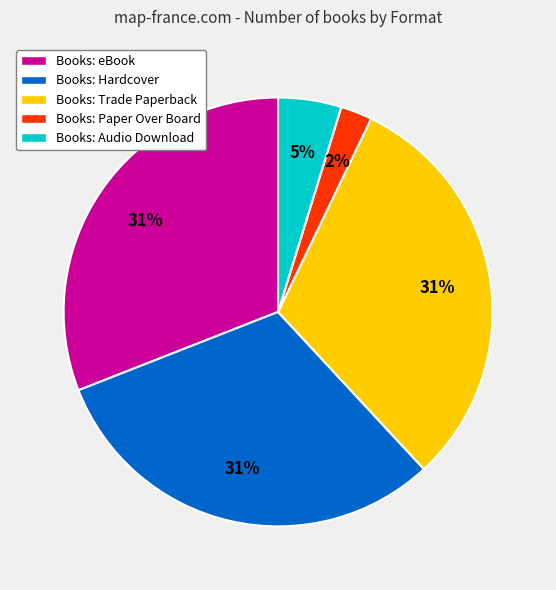

What is the smallest slice in the pie chart?

Books: Paper Over Board